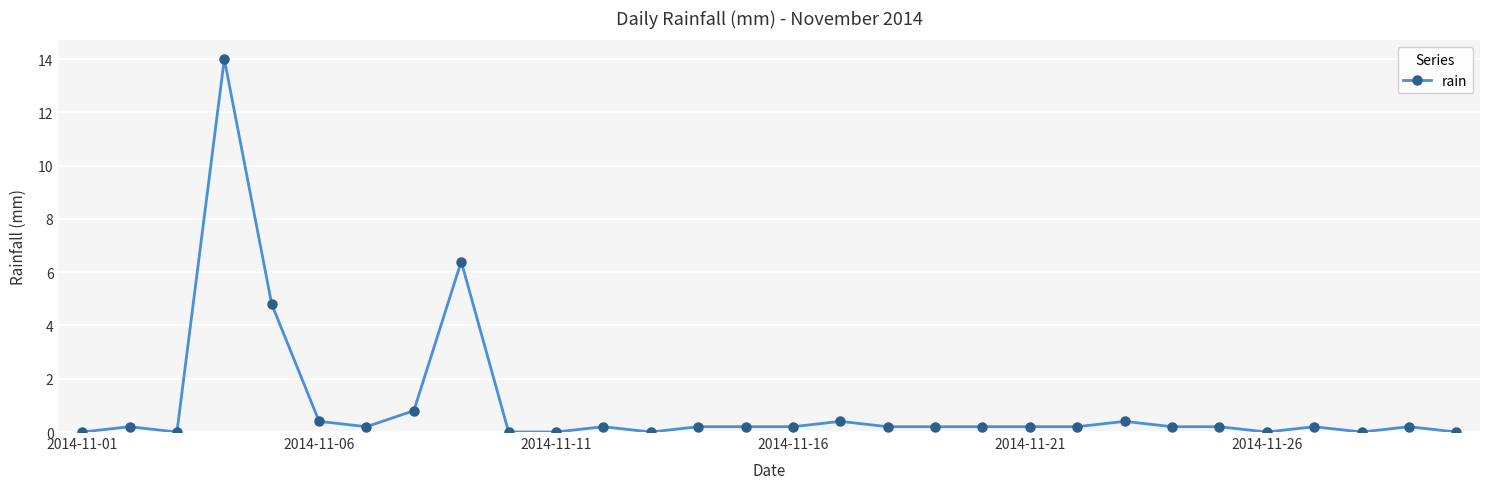

What is the maximum value shown in the chart?

14.0